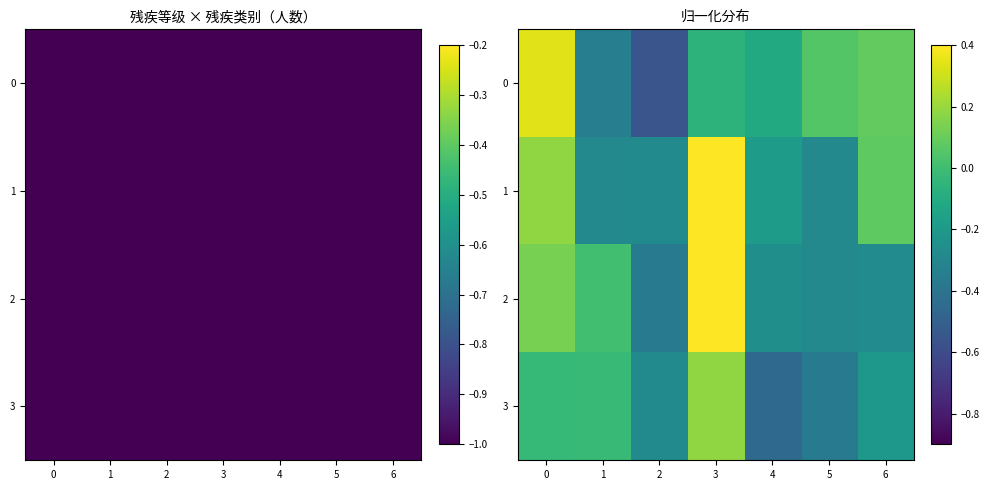

Rank the series at 1 from lowest to highest value.

0, 1, 3, 2